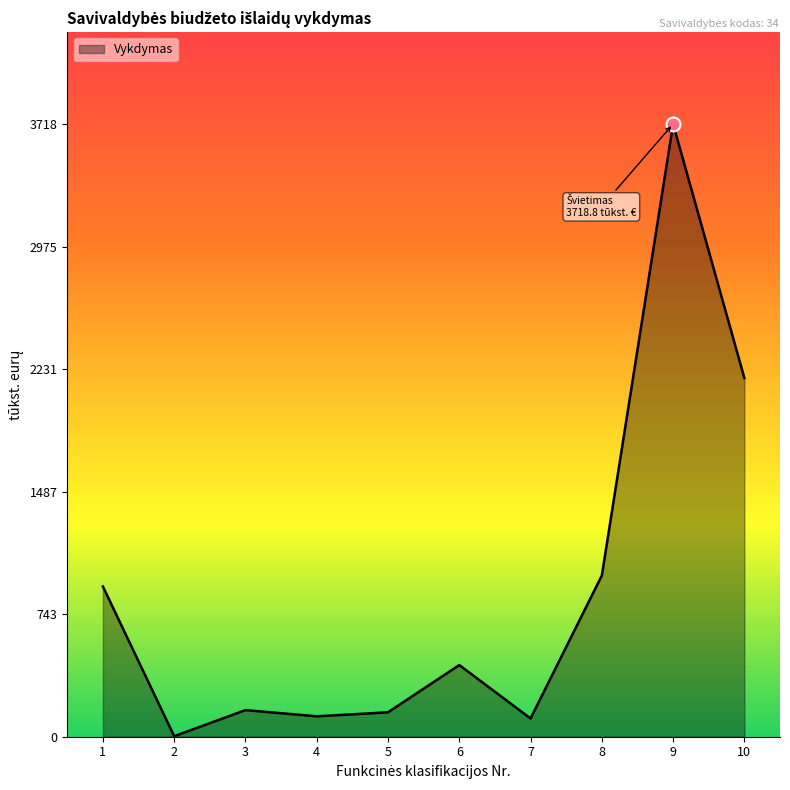

Count the number of data series in this chart.

1